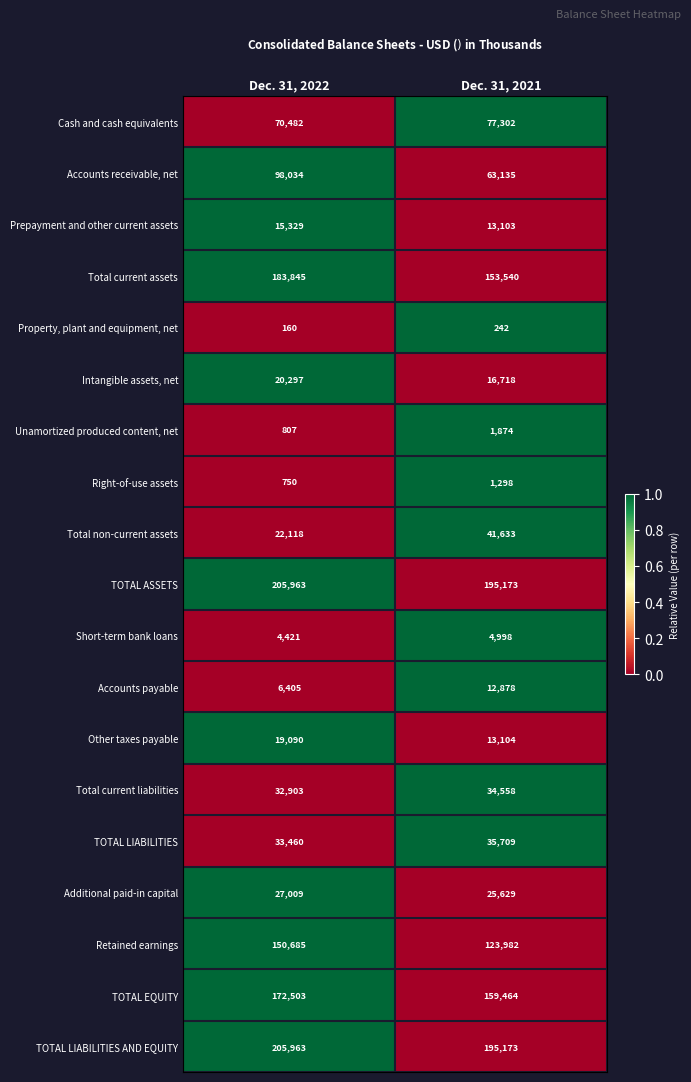

What is the maximum value shown in the chart?

205963